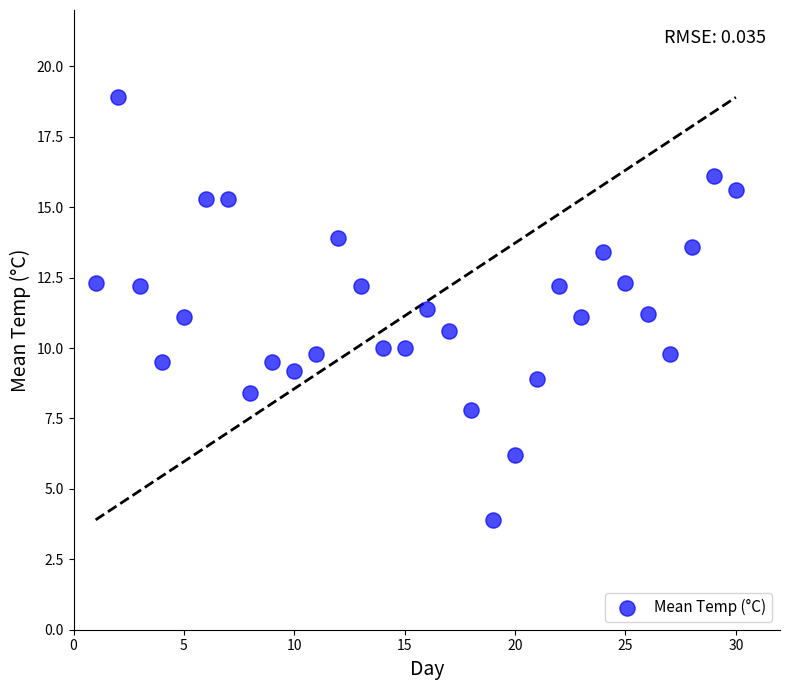

What is the range of X values (max minus min)?

29.0